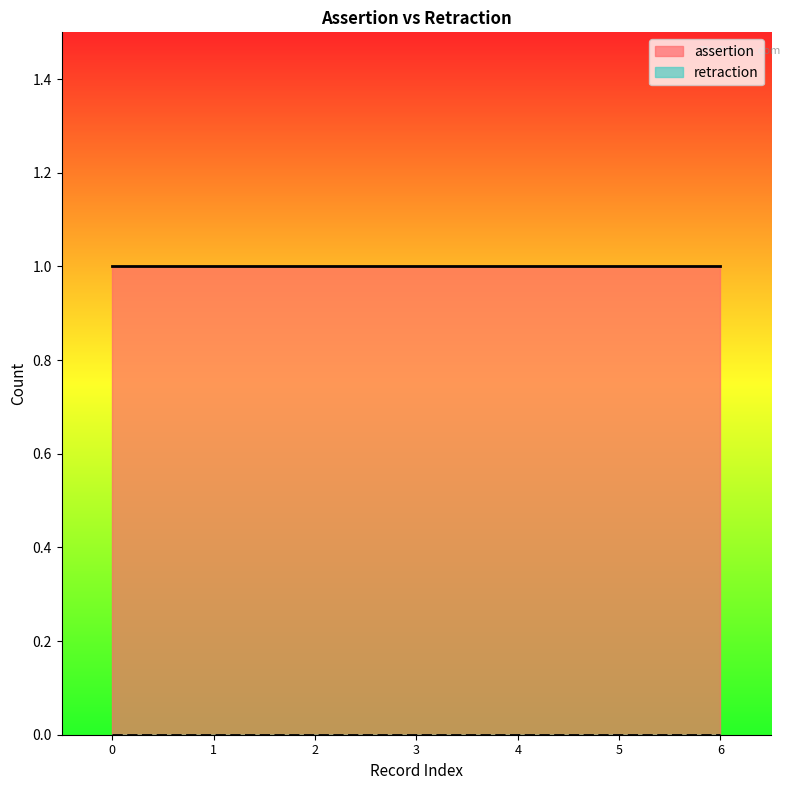

Reading right to left, list all the values displayed in this chart.

assertion: 1	1	1	1	1	1	1
retraction: 0	0	0	0	0	0	0